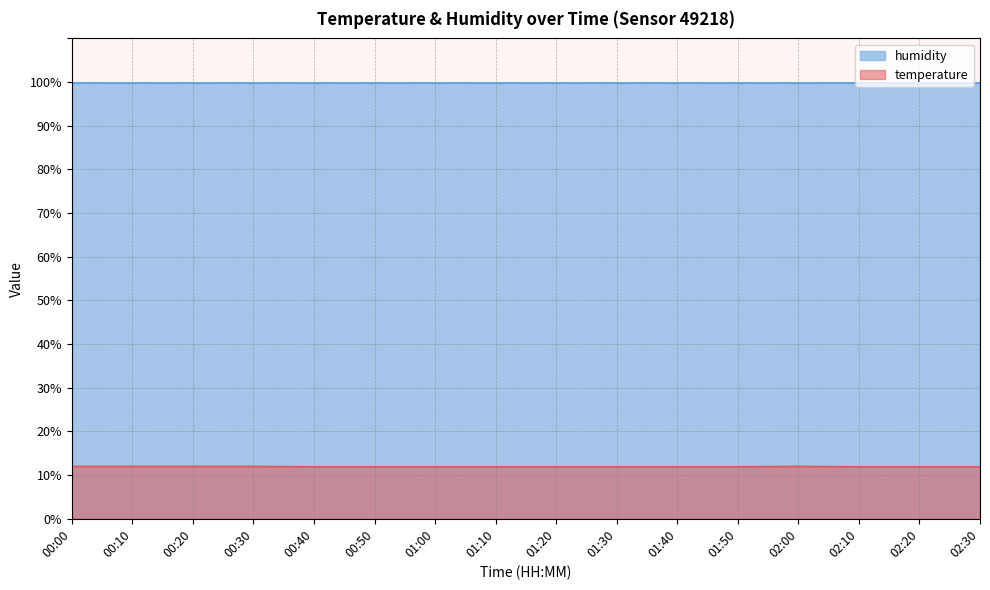

At which category does the chart reach its peak across all series?

00:00